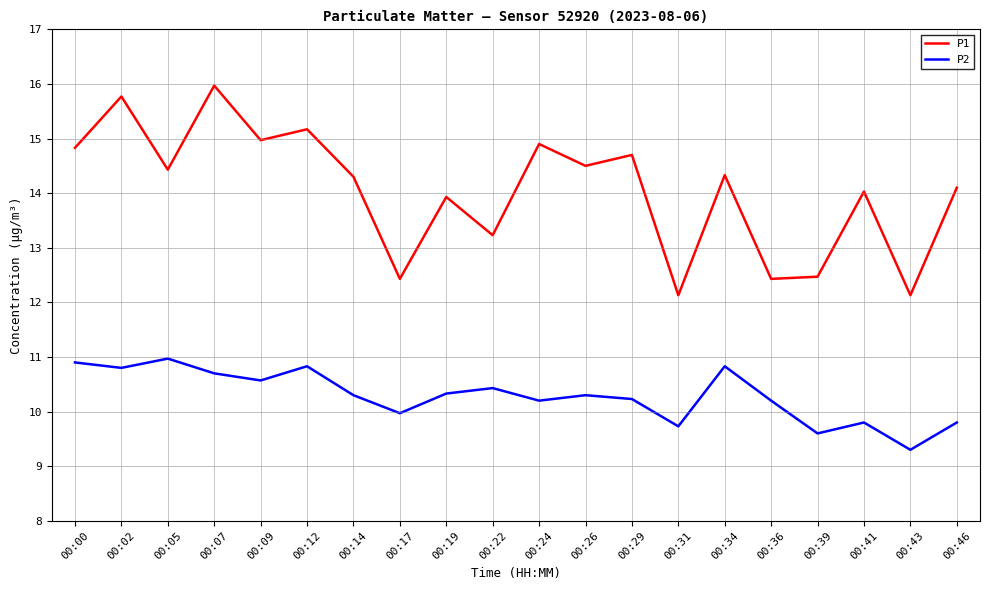

Reading left to right, extract all data points from this chart.

P1: 14.8	15.8	14.4	16.0	15.0	15.2	14.3	12.4	13.9	13.2	14.9	14.5	14.7	12.1	14.3	12.4	12.5	14.0	12.1	14.1
P2: 10.9	10.8	11.0	10.7	10.6	10.8	10.3	10.0	10.3	10.4	10.2	10.3	10.2	9.7	10.8	10.2	9.6	9.8	9.3	9.8